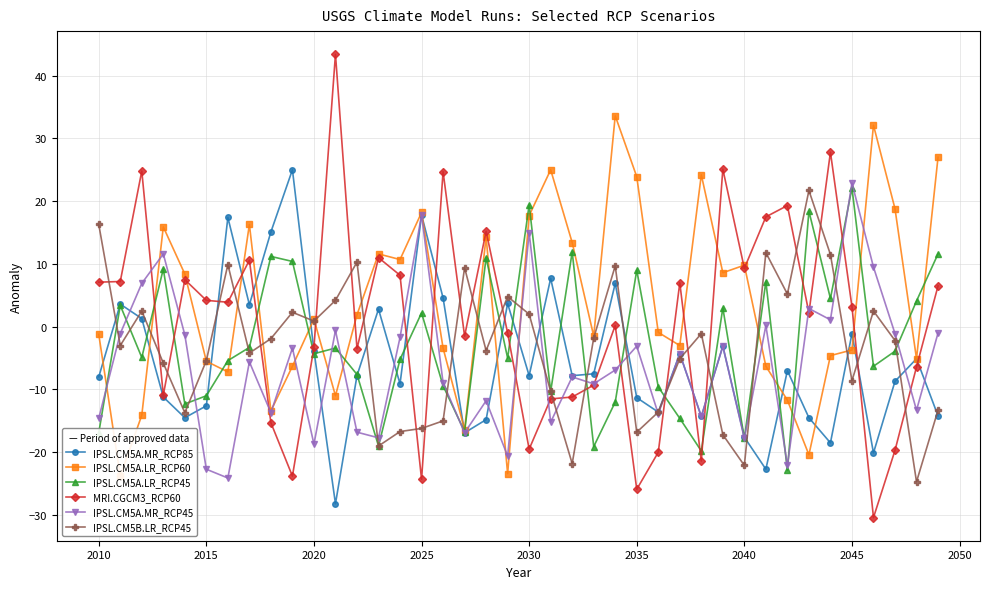

True or false: IPSL.CM5A.MR_RCP45 has more than 0 points higher than both neighbors.

True